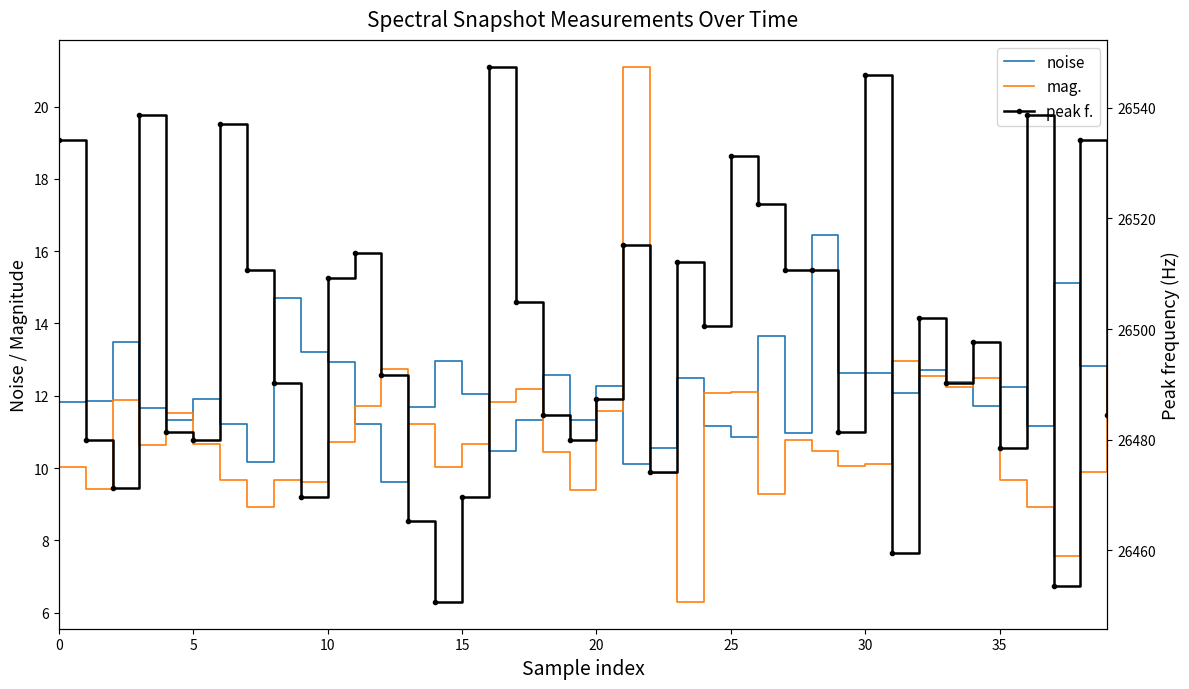

Reading right to left, extract all data points from this chart.

noise: 12.7	12.8	15.1	11.2	12.2	11.7	12.4	12.7	12.1	12.6	12.6	16.5	11.0	13.7	10.9	11.2	12.5	10.6	10.1	12.3	11.3	12.6	11.3	10.5	12.0	13.0	11.7	9.6	11.2	12.9	13.2	14.7	10.2	11.2	11.9	11.3	11.7	13.5	11.9	11.8
mag.: 12.8	9.9	7.6	8.9	9.7	12.5	12.3	12.6	13.0	10.1	10.1	10.5	10.8	9.3	12.1	12.1	6.3	9.9	21.1	11.6	9.4	10.4	12.2	11.8	10.7	10.0	11.2	12.7	11.7	10.7	9.6	9.7	8.9	9.7	10.7	11.5	10.6	11.9	9.4	10.0
peak f.: 26484.4	26534.2	26453.6	26538.6	26478.5	26497.6	26490.2	26502.0	26459.5	26545.9	26481.4	26510.7	26510.7	26522.5	26531.2	26500.5	26512.2	26474.1	26515.1	26487.3	26480.0	26484.4	26504.9	26547.4	26469.7	26450.7	26465.3	26491.7	26513.7	26509.3	26469.7	26490.2	26510.7	26537.1	26480.0	26481.4	26538.6	26471.2	26480.0	26534.2